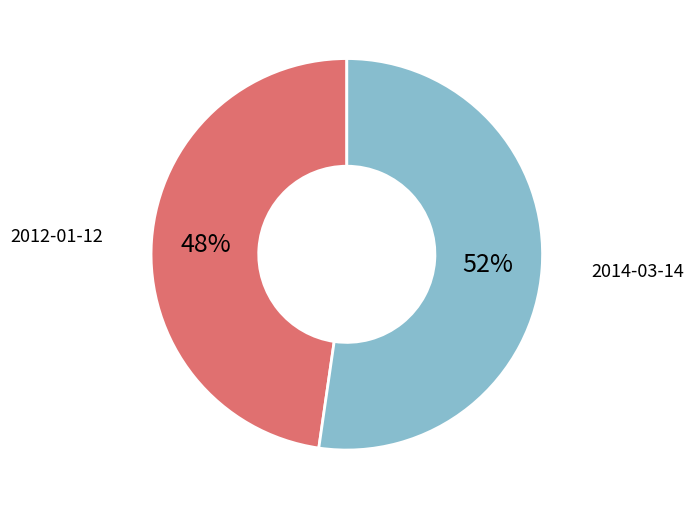

Is there any slice that represents more than half of the pie?

Yes